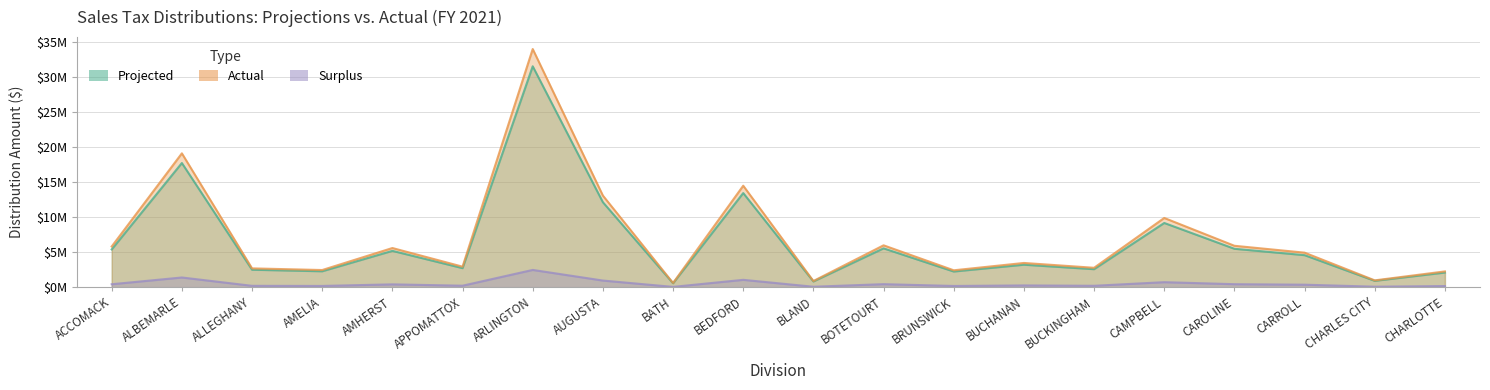

True or false: Projected and Actual cross at least once.

False